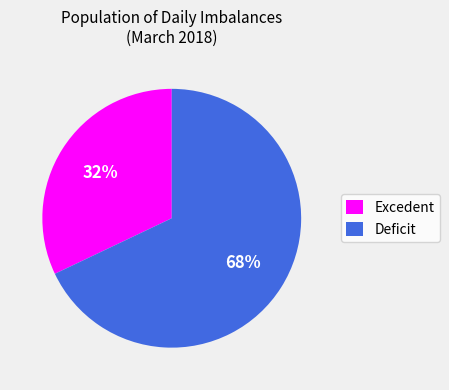

How many segments does this pie chart have?

2